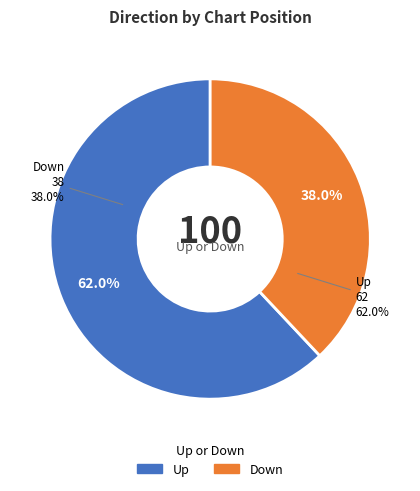

Count the number of slices in the pie.

2